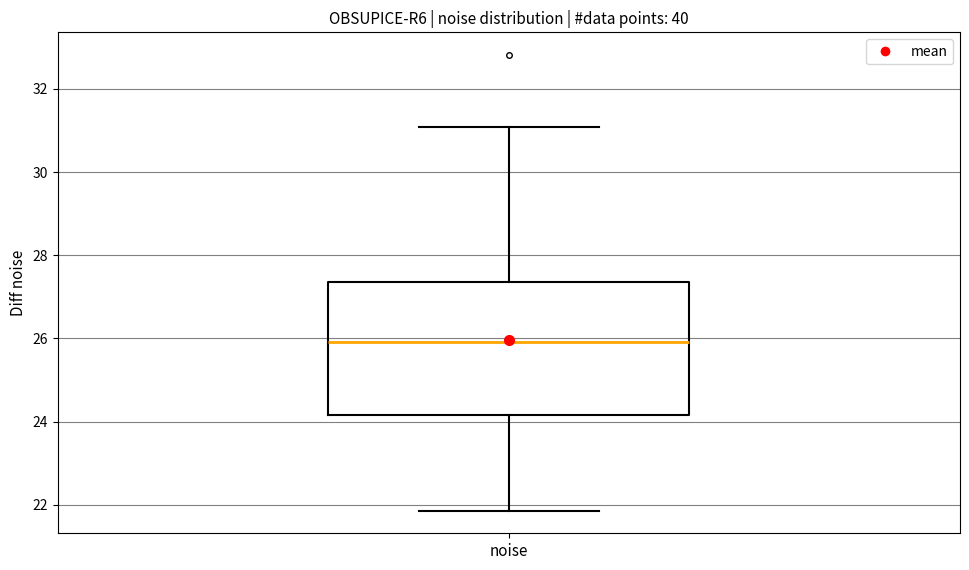

Read this box plot against the y-axis: the position of the median line, the range covered by the box, and the ends of both whiskers. The values are not printed on the chart, so give them approximately, as read against the axis.

median 26.0, box 24.2 to 27.4, whiskers 21.8 to 31.0